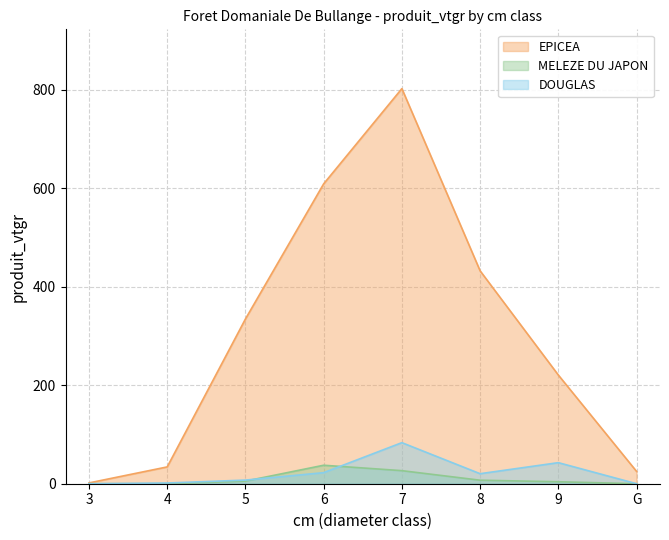

What position from the right is 6?

5